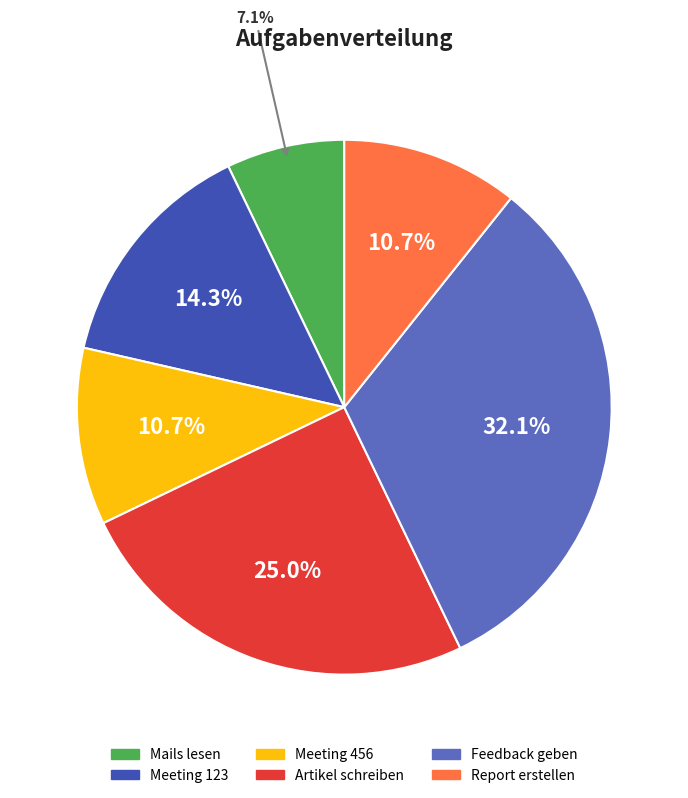

Is Meeting 456 the majority of the pie?

No